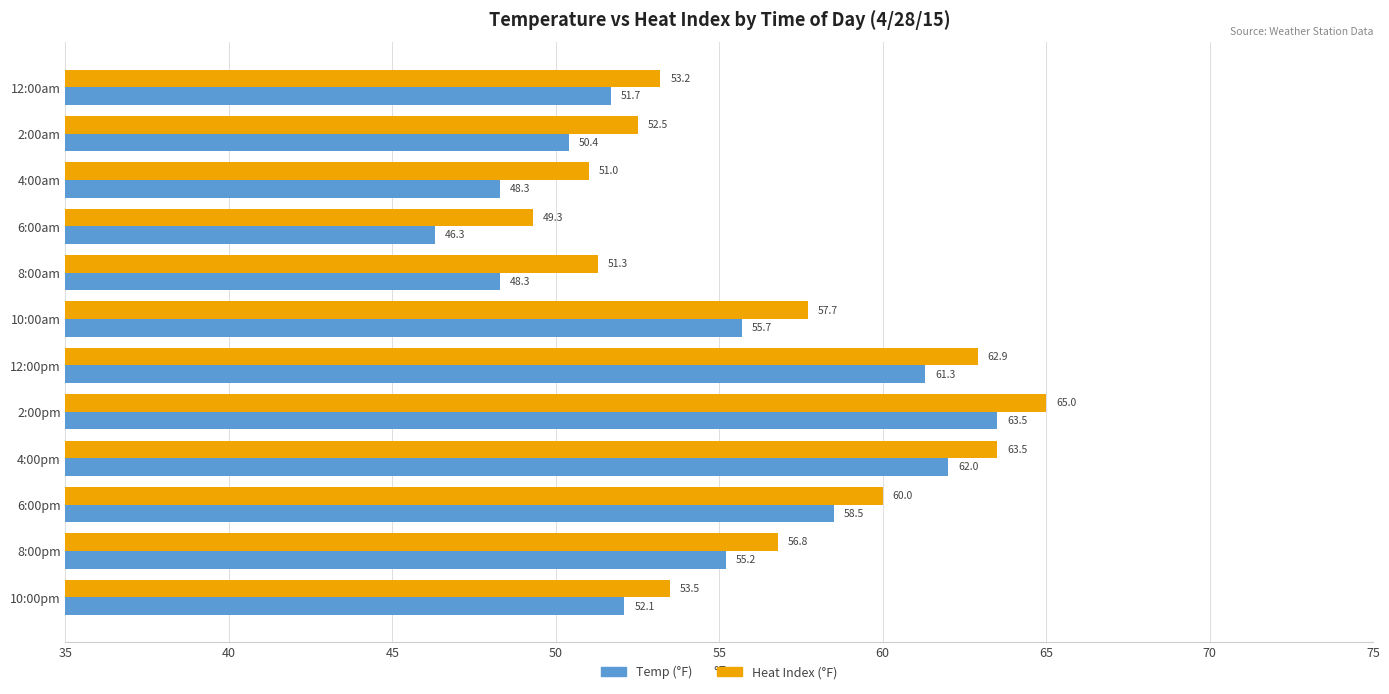

Count the number of data series in this chart.

2